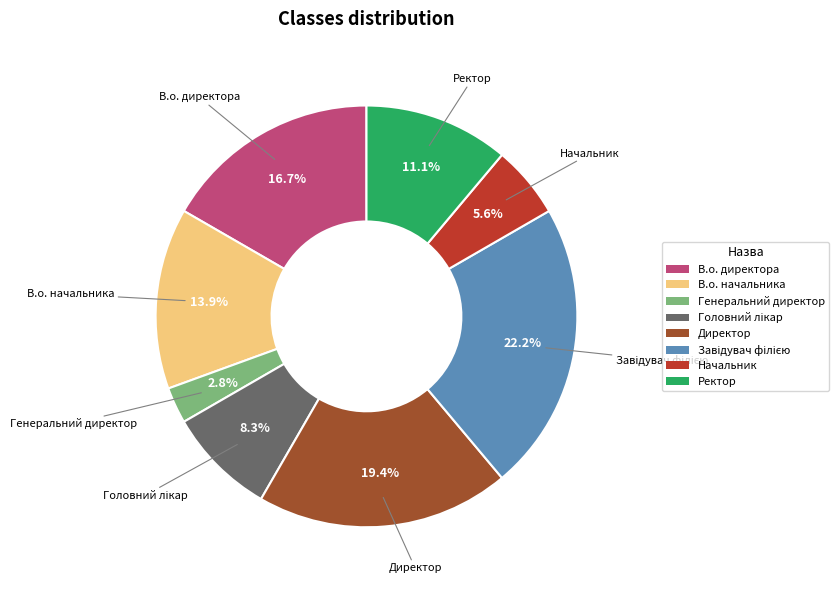

Approximately how many times larger is the value at В.о. директора compared to Генеральний директор?

6.0